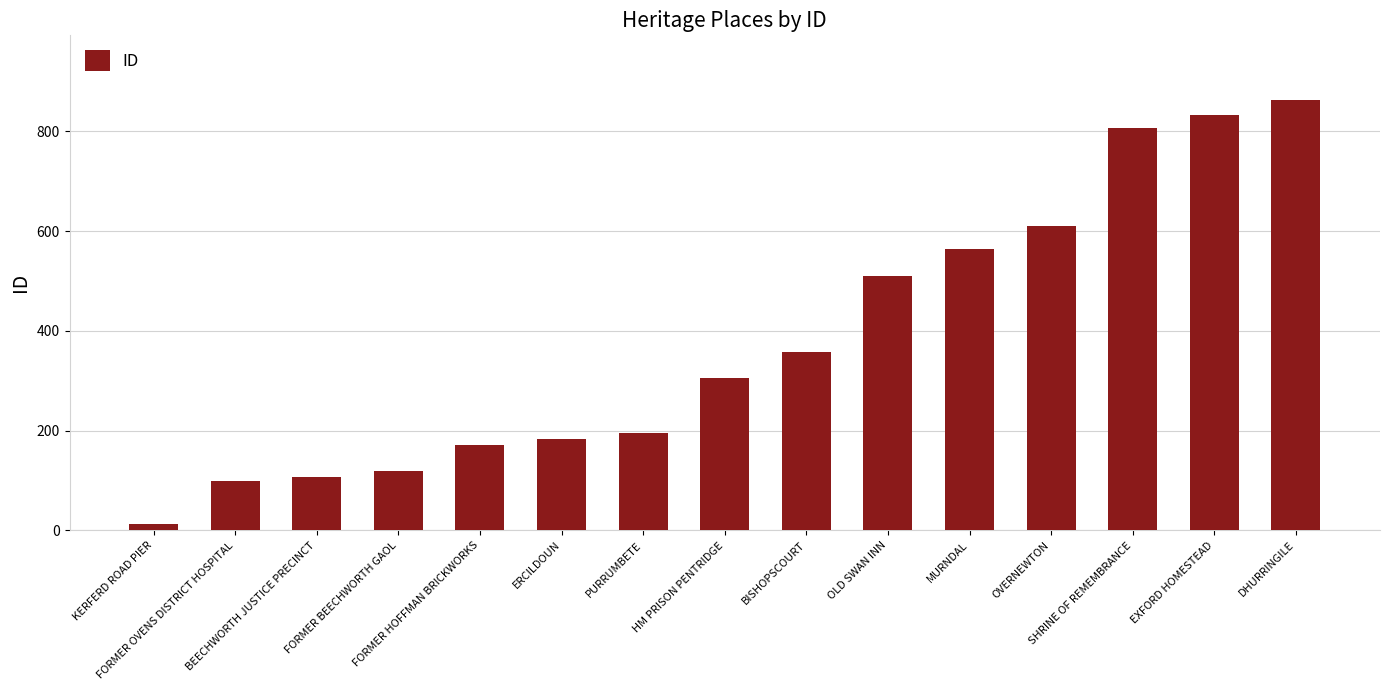

Count the number of categories in the chart.

15